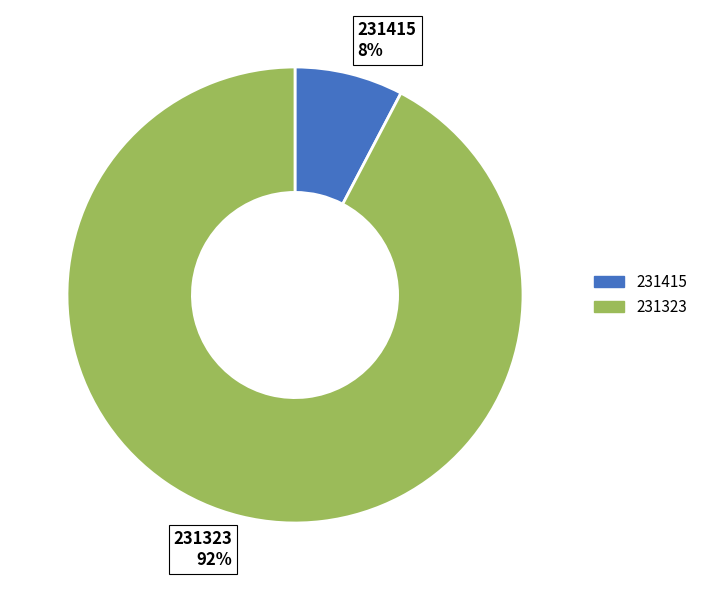

Which category has the smallest portion of the pie?

231415